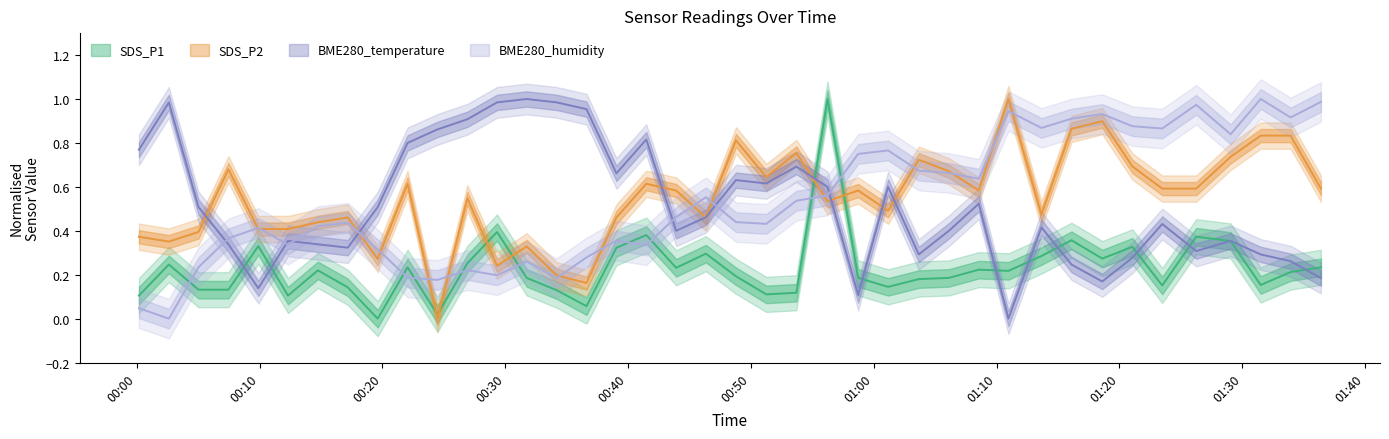

Which category has the highest value across all series?

2021/06/29 00:56:14